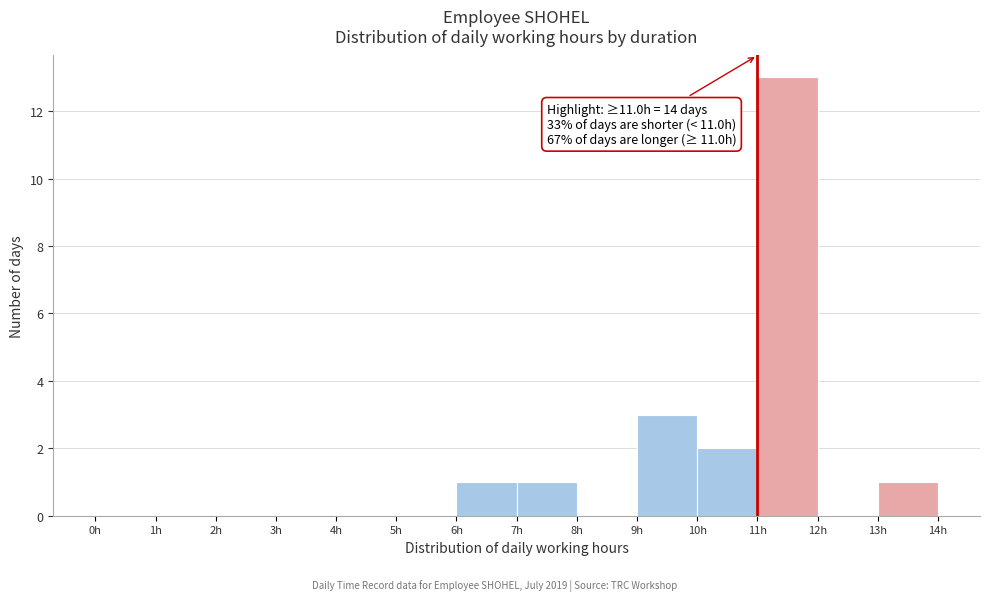

Which range on the x-axis has the tallest bar?

11 to 12